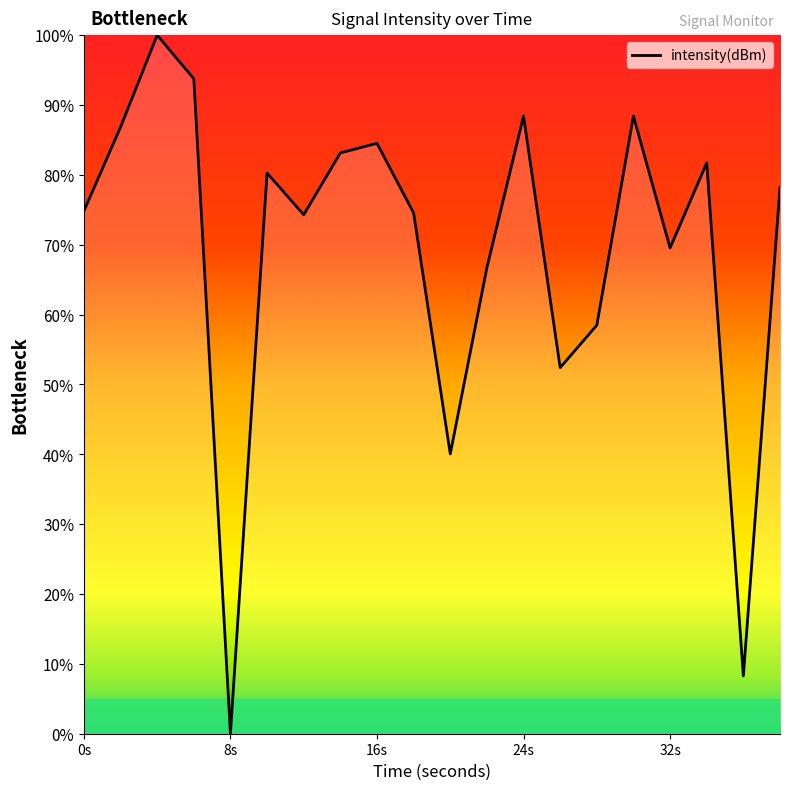

What is the maximum value shown in the chart?

100.0